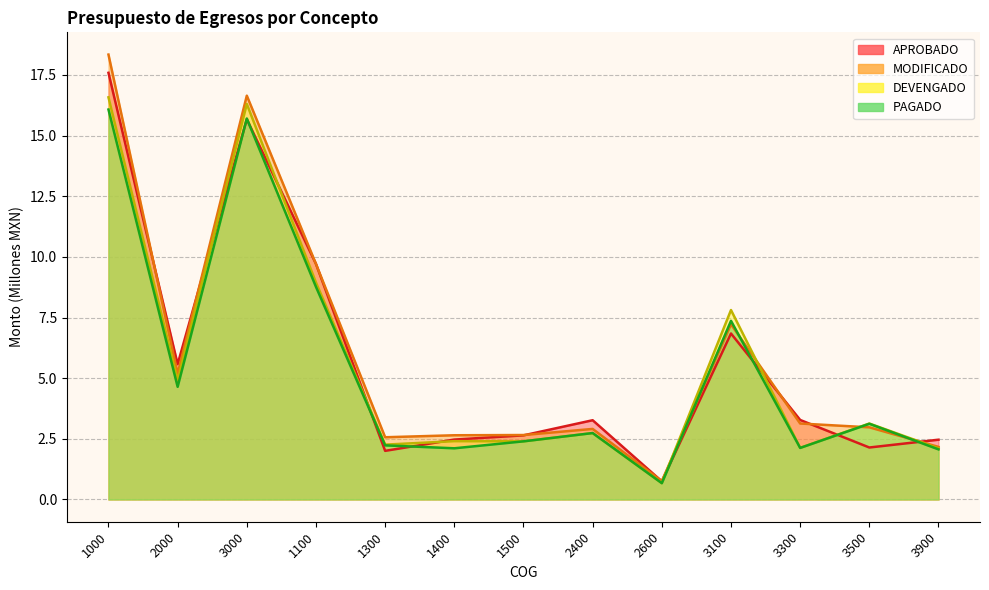

Is it true that PAGADO equals 0.3 at 2600?

False